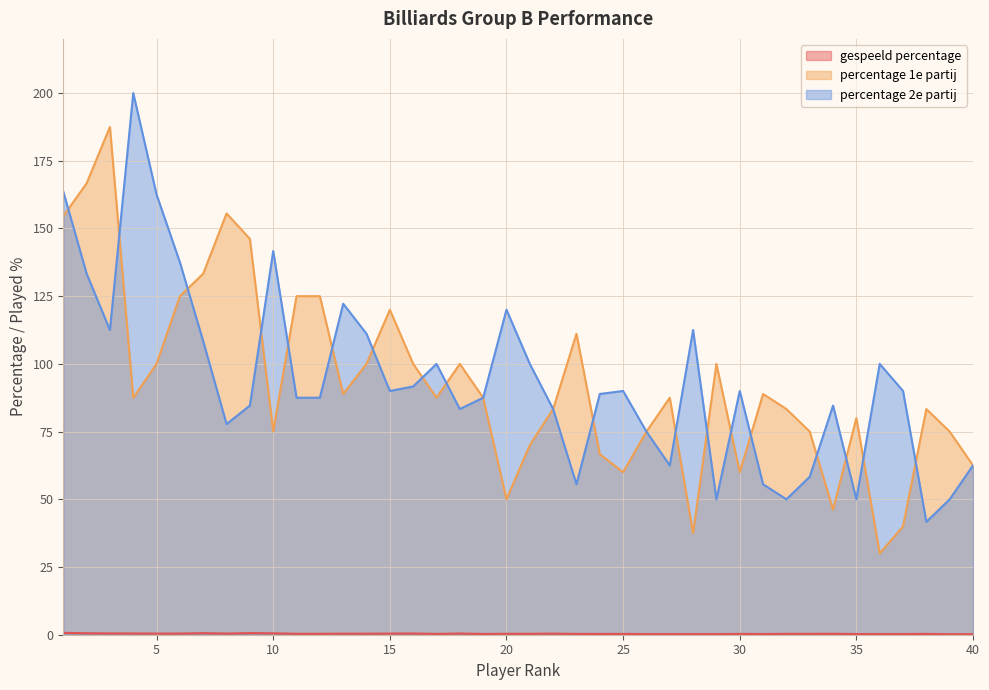

How many lines are shown in the chart?

3